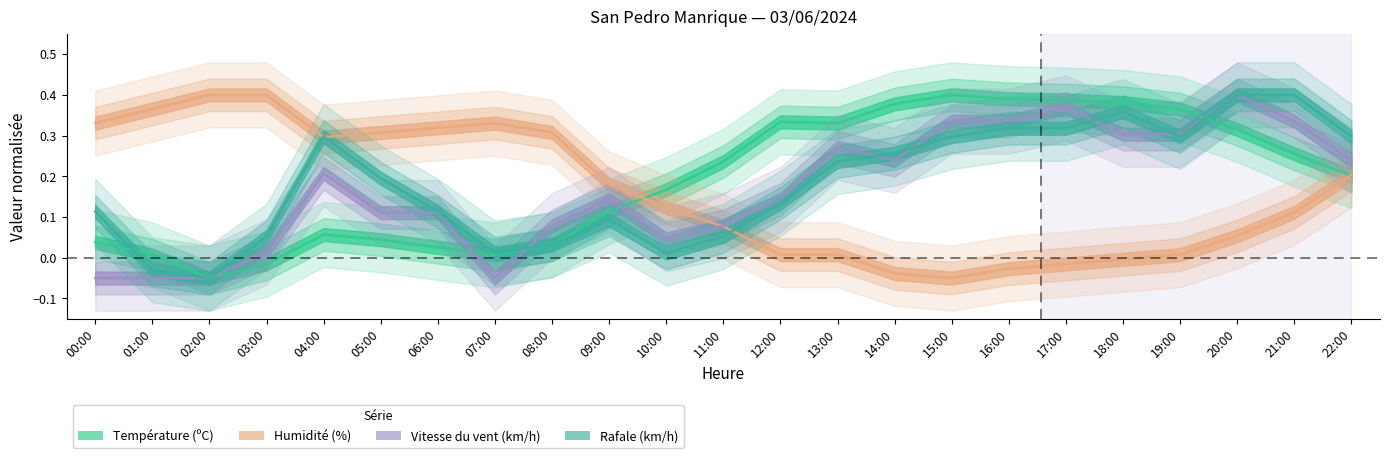

What is the maximum value for Humidité (%)?

0.4